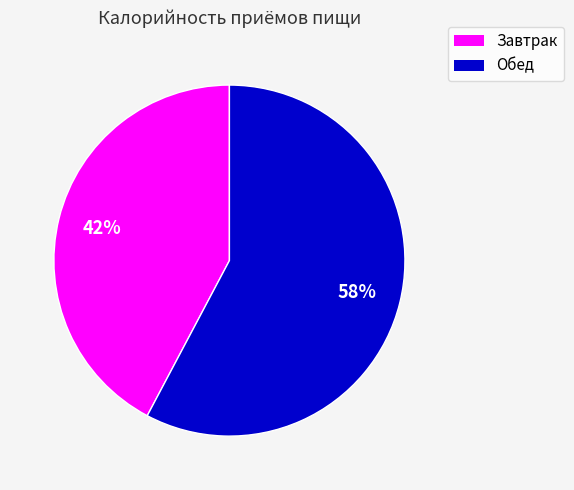

Do Обед and Завтрак together represent more than half of the pie?

Yes